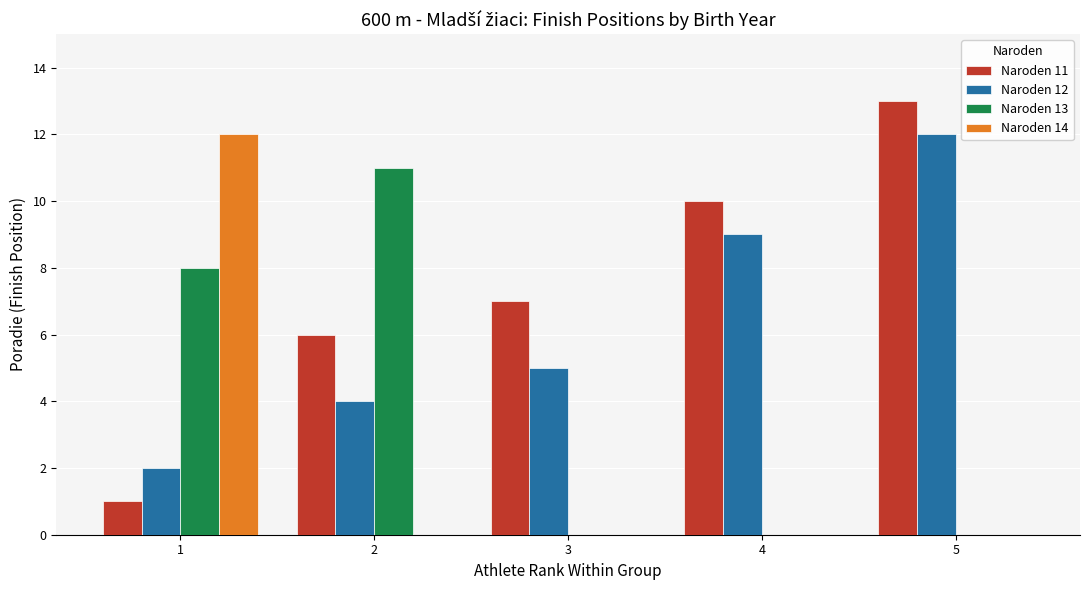

The Naroden 12 series shows 3 at 1. True or false?

False